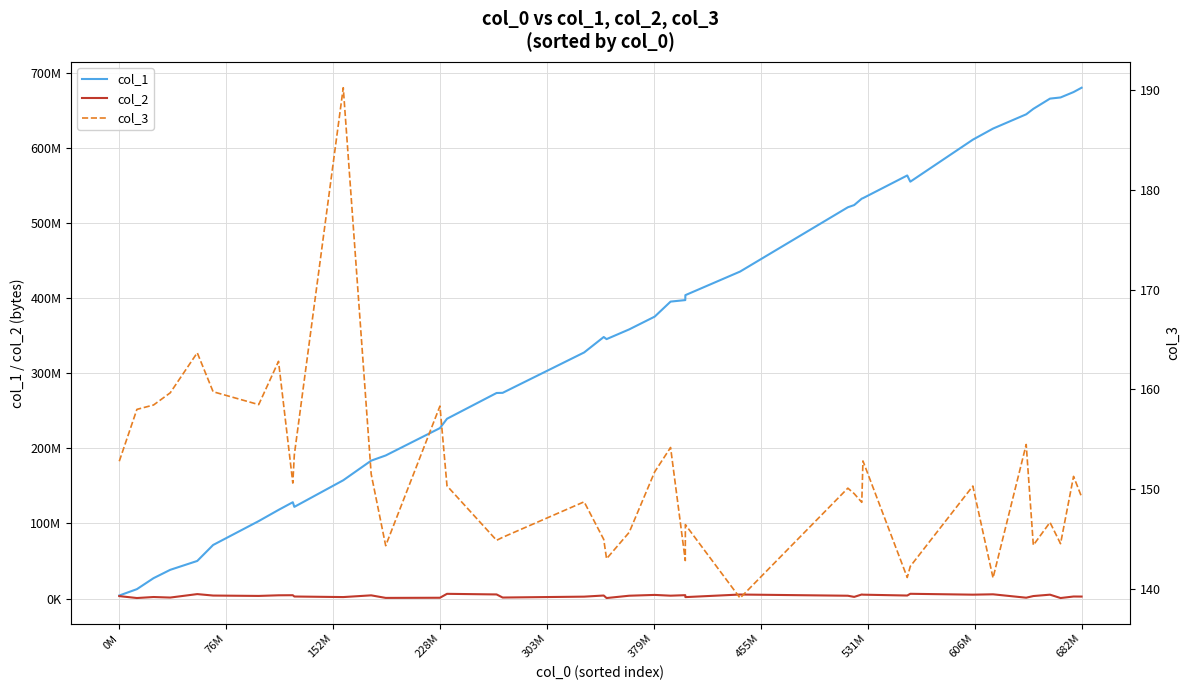

True or false: col_3 and col_2 cross at least once.

False